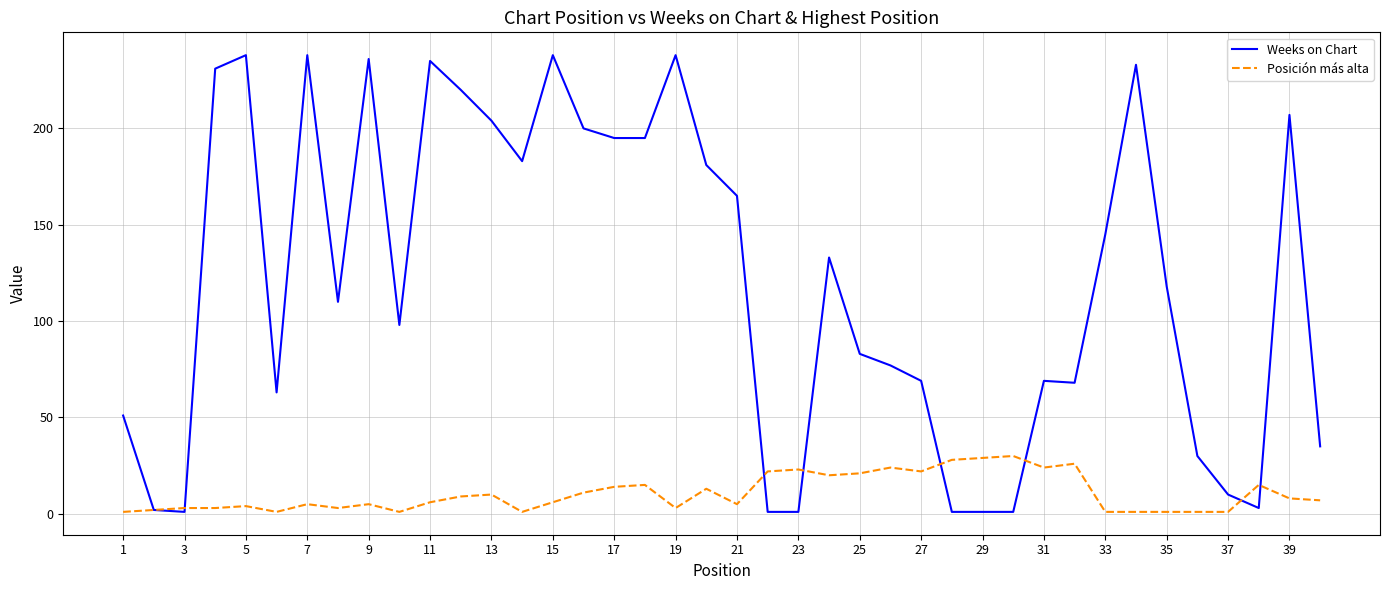

What are all the series names shown in the legend?

Weeks on Chart, Posición más alta